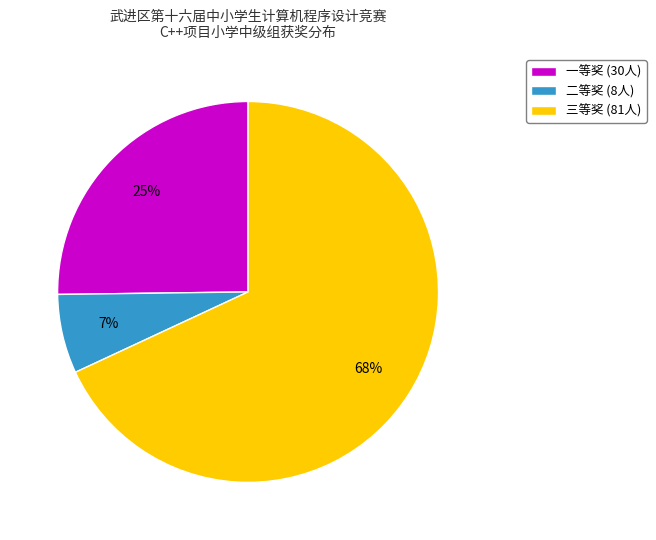

What percentage is the 三等奖 slice, to the nearest percent?

68%